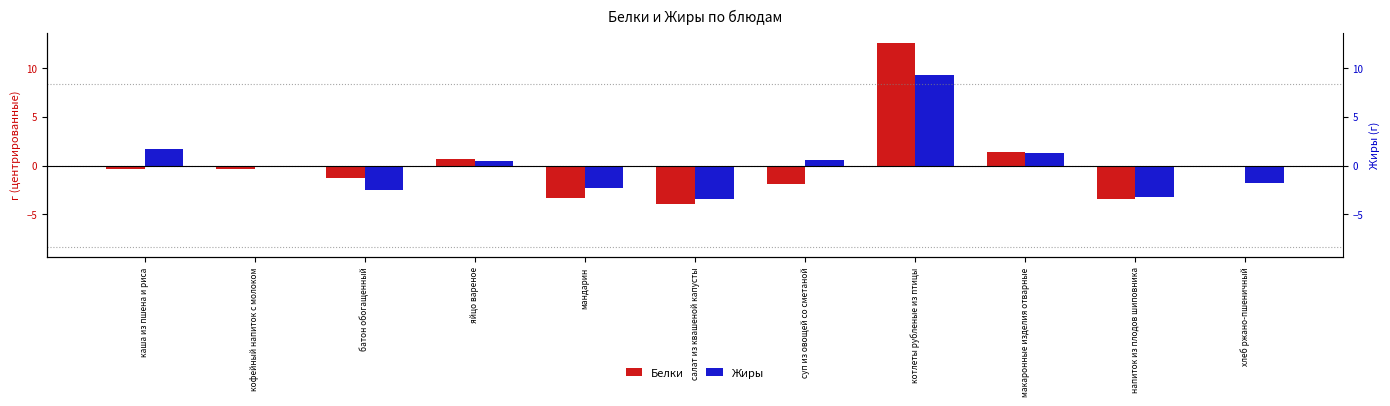

List the labels in order of Белки value, largest first.

котлеты рубленые из птицы, макаронные изделия отварные, яйцо вареное, хлеб ржано-пшеничный, кофейный напиток с молоком, каша из пшена и риса, батон обогащенный, суп из овощей со сметаной, мандарин, напиток из плодов шиповника, салат из квашеной капусты